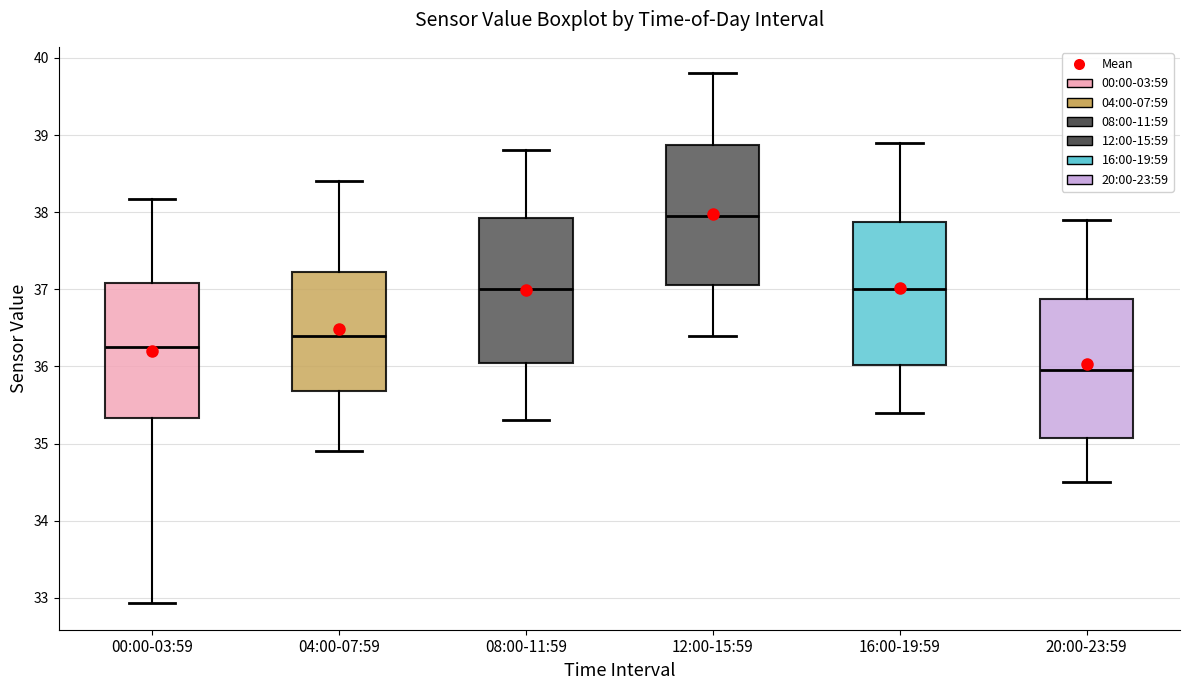

Reading left to right, transcribe this box plot: for each box, give where its median line is, the range the box spans, and where its two whiskers end, as read against the y-axis. The values are not printed on the chart, so give them approximately, as read against the axis.

00:00-03:59: median 36.3, box 35.3 to 37.1, whiskers 32.9 to 38.2
04:00-07:59: median 36.4, box 35.7 to 37.2, whiskers 34.9 to 38.4
08:00-11:59: median 37.0, box 36.1 to 37.9, whiskers 35.3 to 38.8
12:00-15:59: median 38.0, box 37.1 to 38.9, whiskers 36.4 to 39.8
16:00-19:59: median 37.0, box 36.0 to 37.9, whiskers 35.4 to 38.9
20:00-23:59: median 36.0, box 35.1 to 36.9, whiskers 34.5 to 37.9